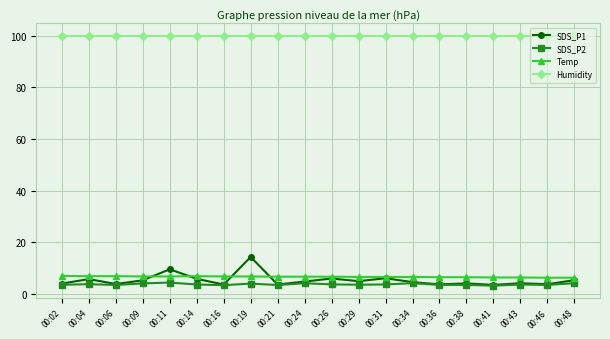

What is the maximum value for SDS_P1?

14.3